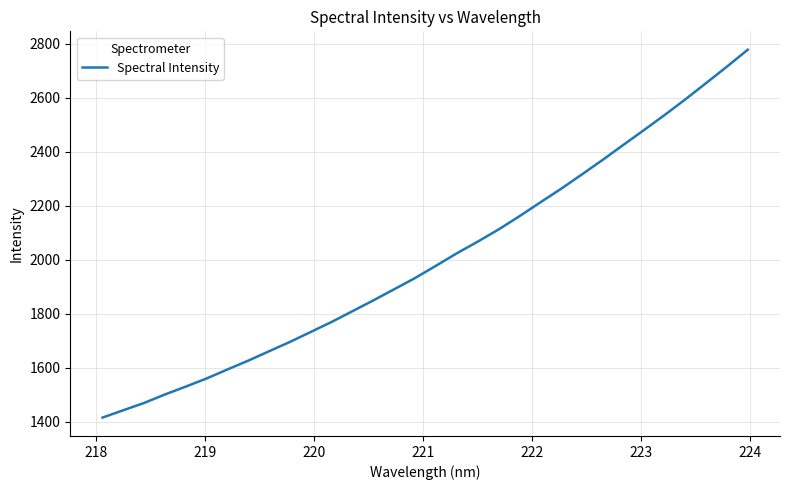

What is the smallest value displayed?

1415.8